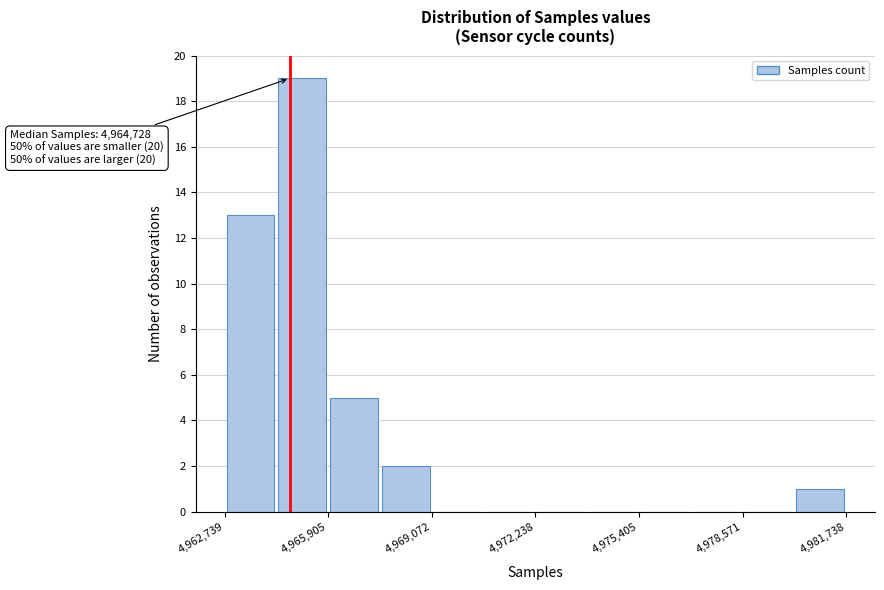

Around what value on the x-axis is the tallest bar? Give the approximate position of its centre, as read against the axis.

4965000